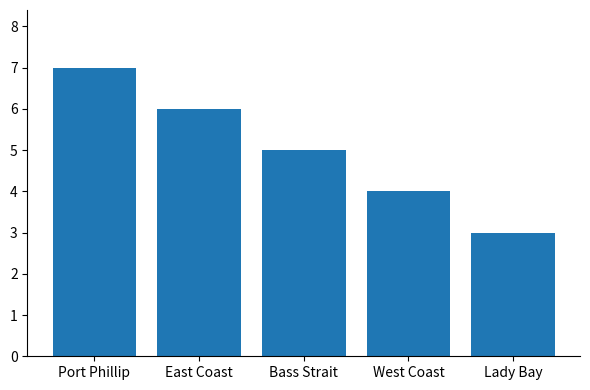

Reading left to right, list all the values displayed in this chart.

Port Phillip=7	East Coast=6	Bass Strait=5	West Coast=4	Lady Bay=3